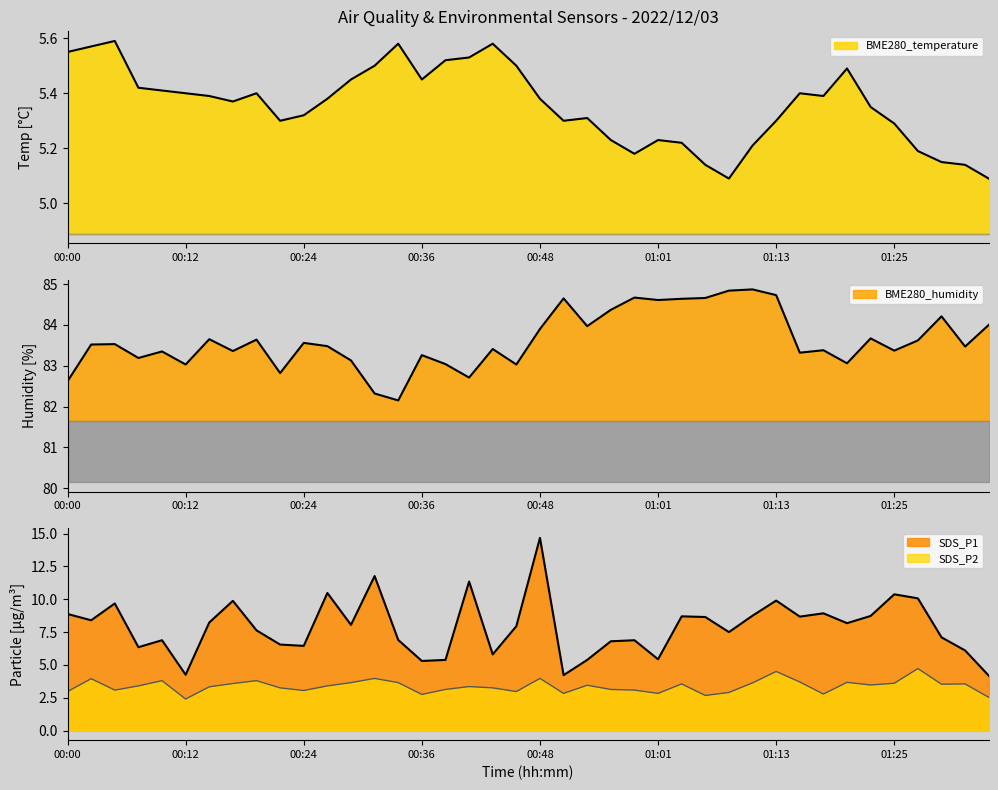

At which label does BME280_humidity first exceed 83?

00:02